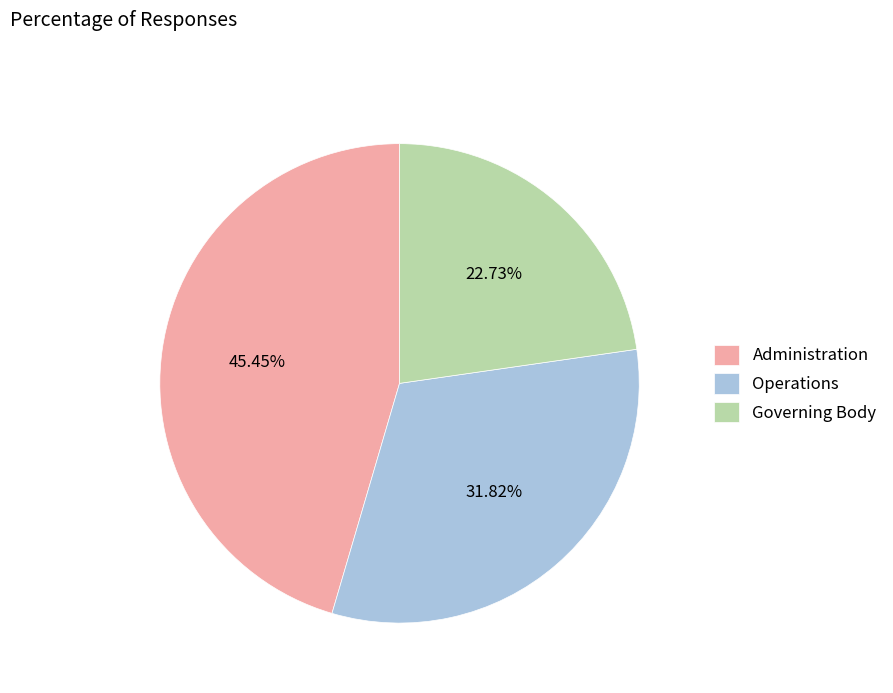

True or false: Operations accounts for 32% of the total.

True